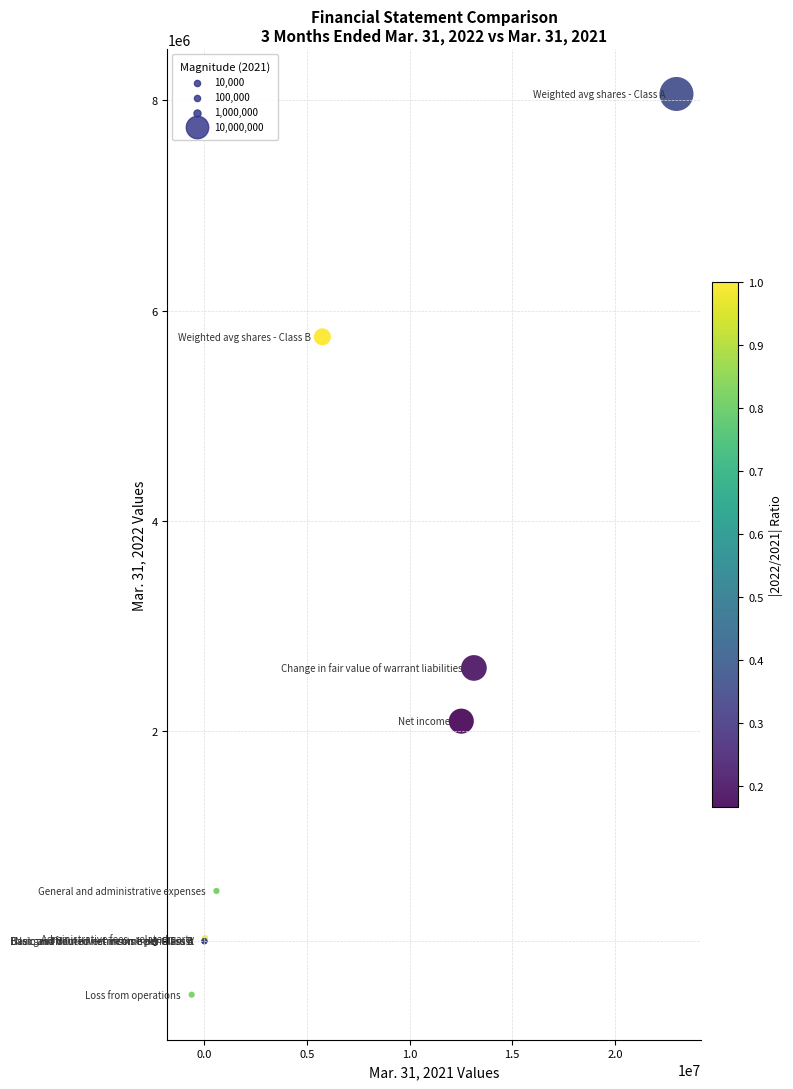

What Y value in the scatter plot is closest to 3775981?

2600000.0